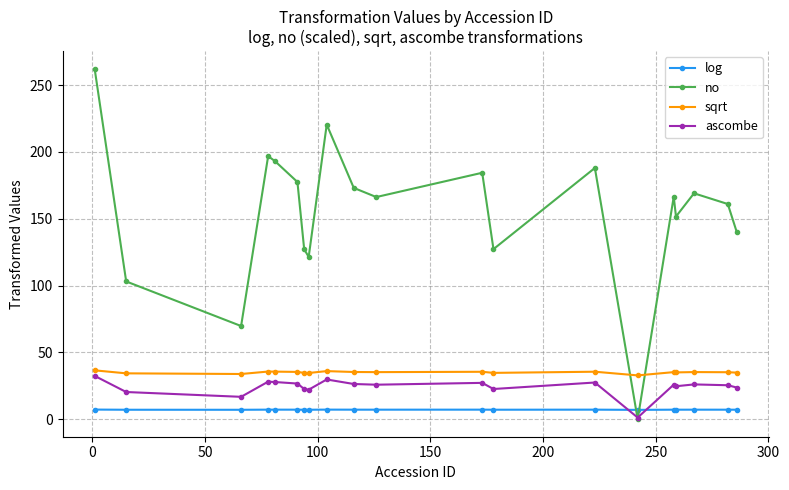

Which series has the widest spread of values?

no